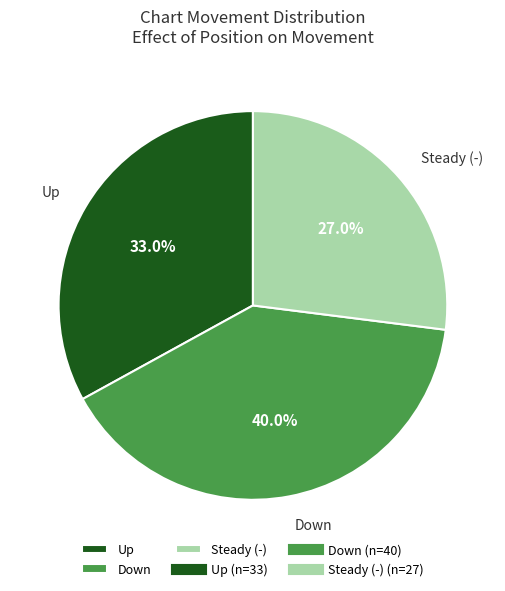

Rank the categories by value from highest to lowest.

Down, Up, Steady (-)